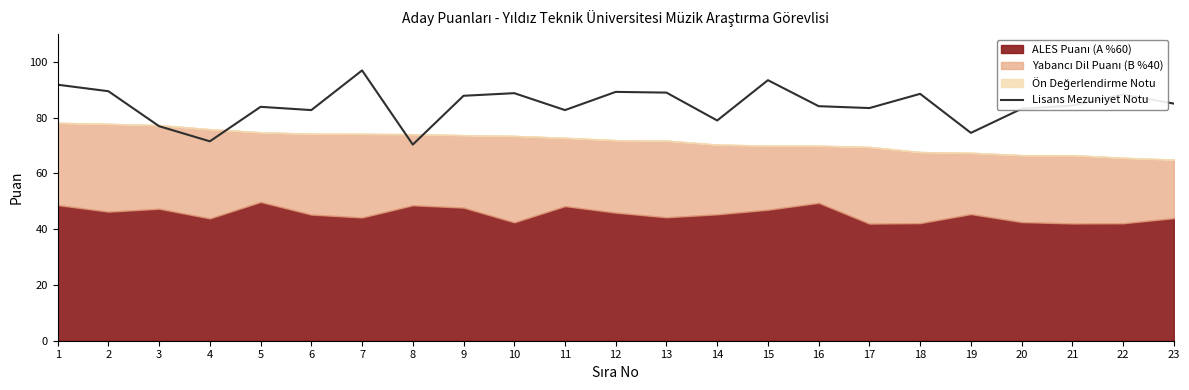

Which category has the highest value in the Lisans Mezuniyet Notu series?

7